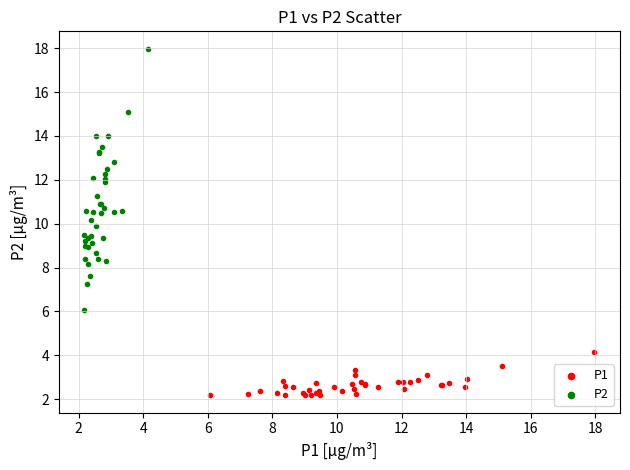

Which series contains the highest Y value?

P2